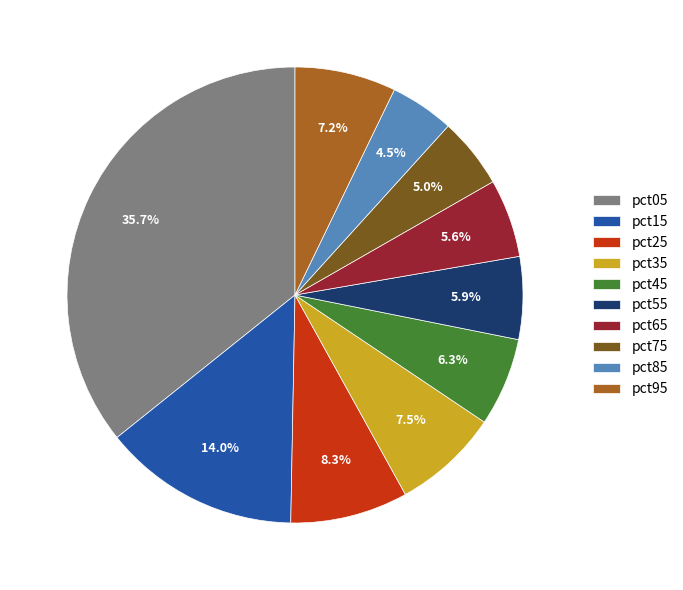

How many slices are in this pie chart?

10